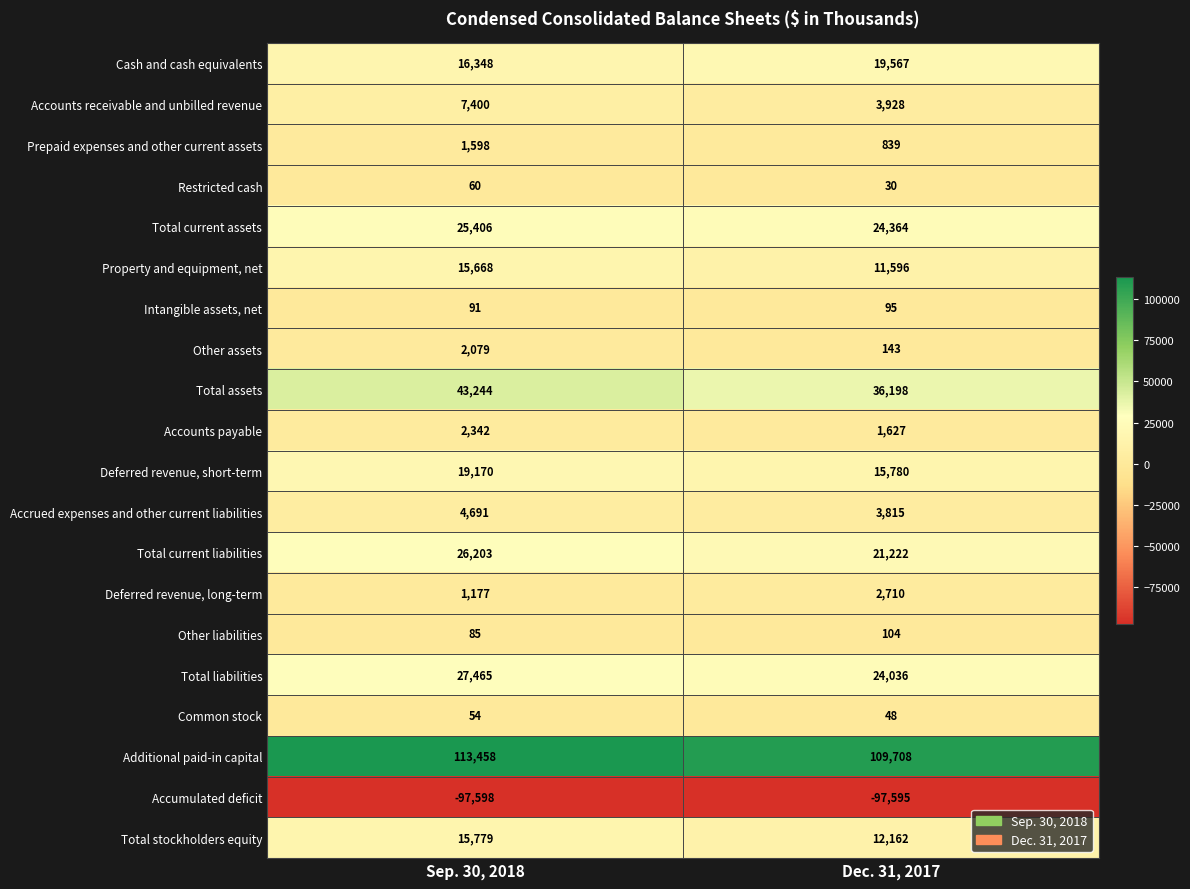

Which series has the widest spread of values?

Total assets